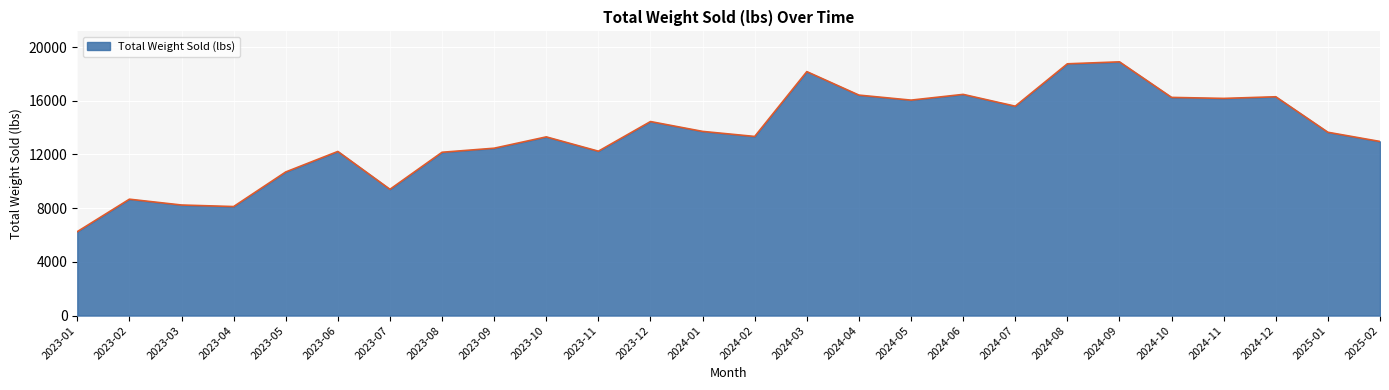

What is the smallest value displayed?

6252.1